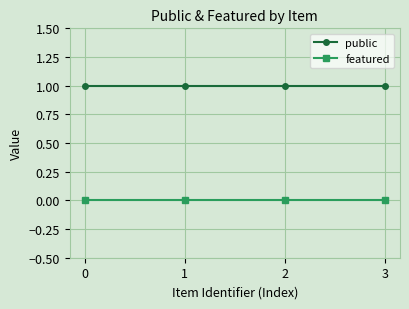

The featured series shows 0 at 0. True or false?

True